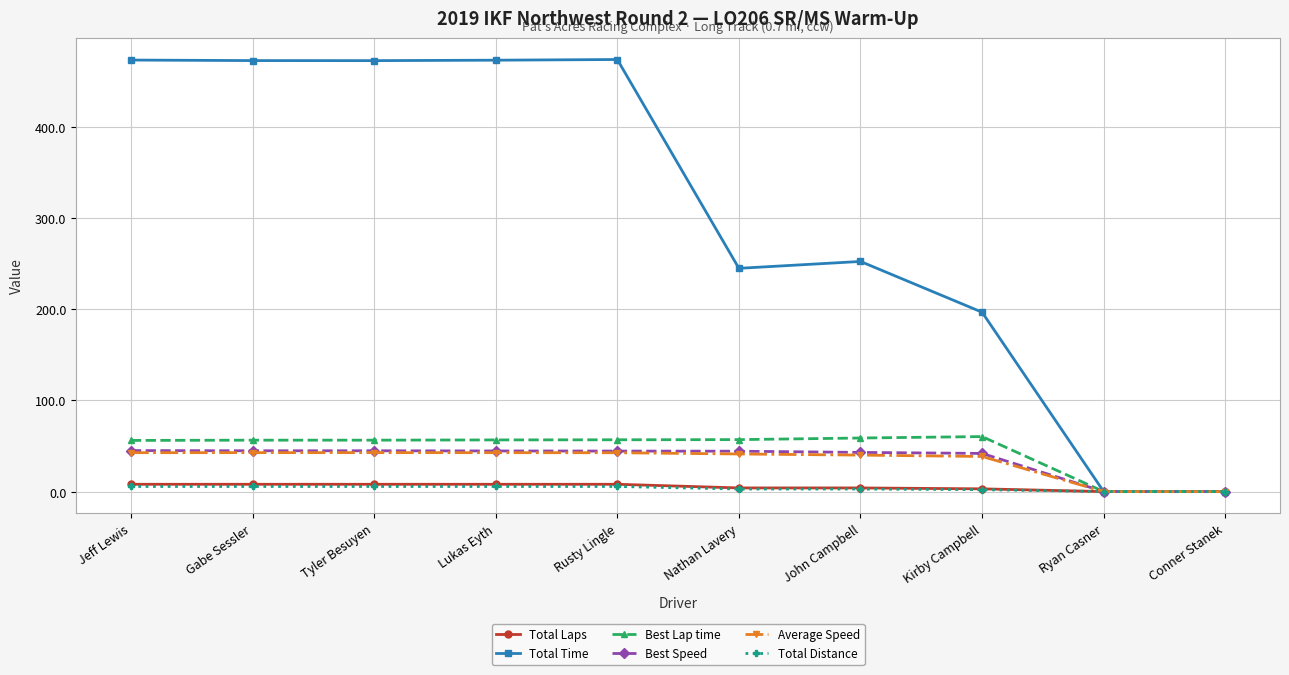

Is this an area chart (filled region under the line)?

No